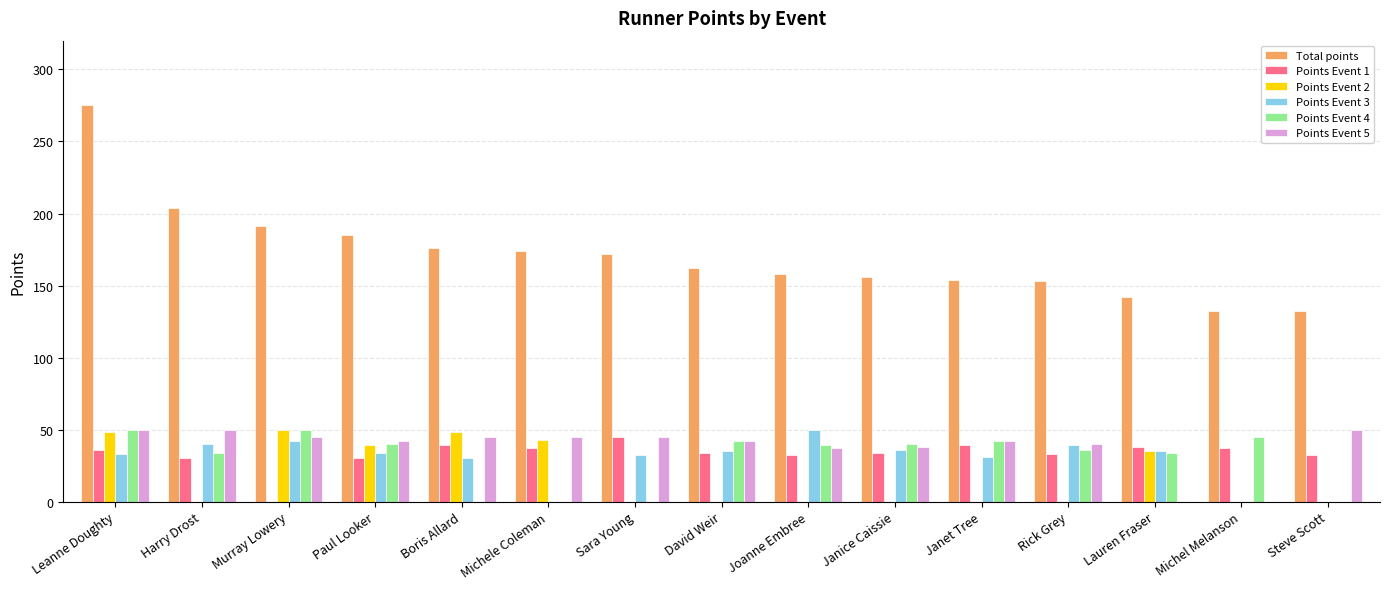

At which category is the sum across all series the highest?

Leanne Doughty